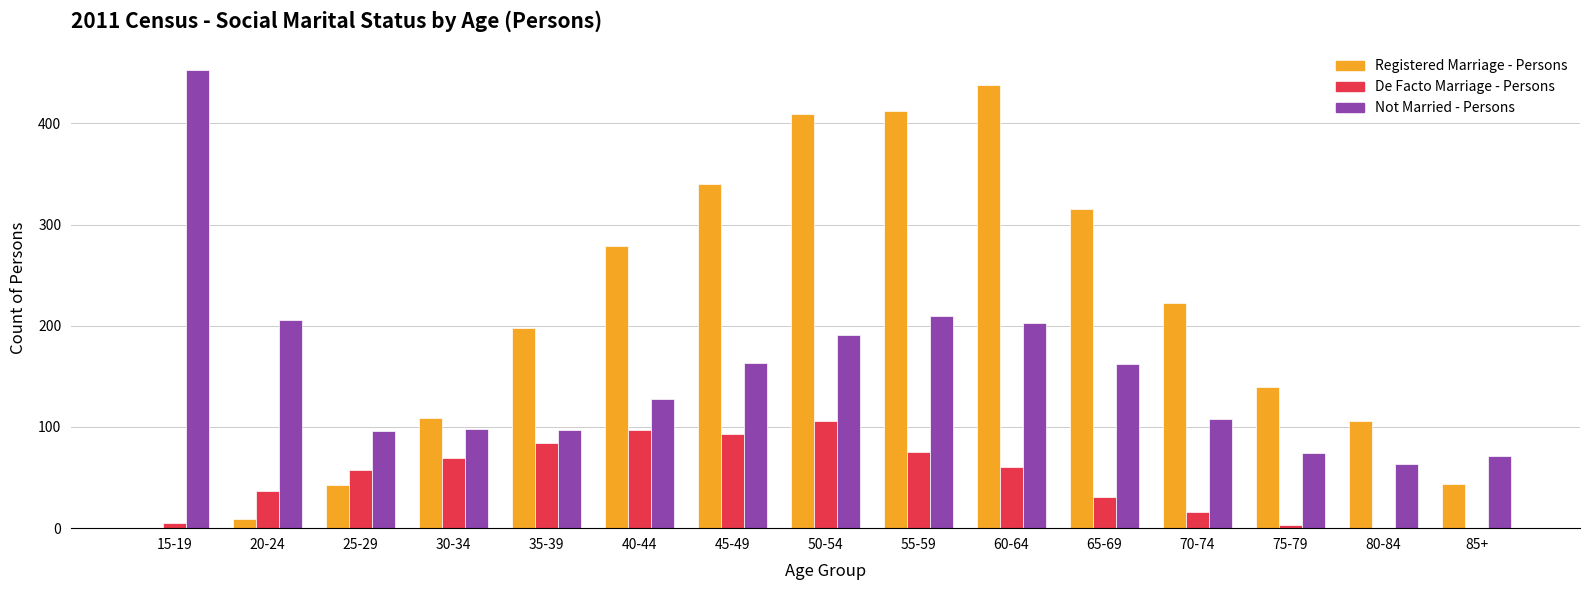

Is the value of Not Married - Persons at 75-79 greater than the value of Registered Marriage - Persons at 60-64?

No